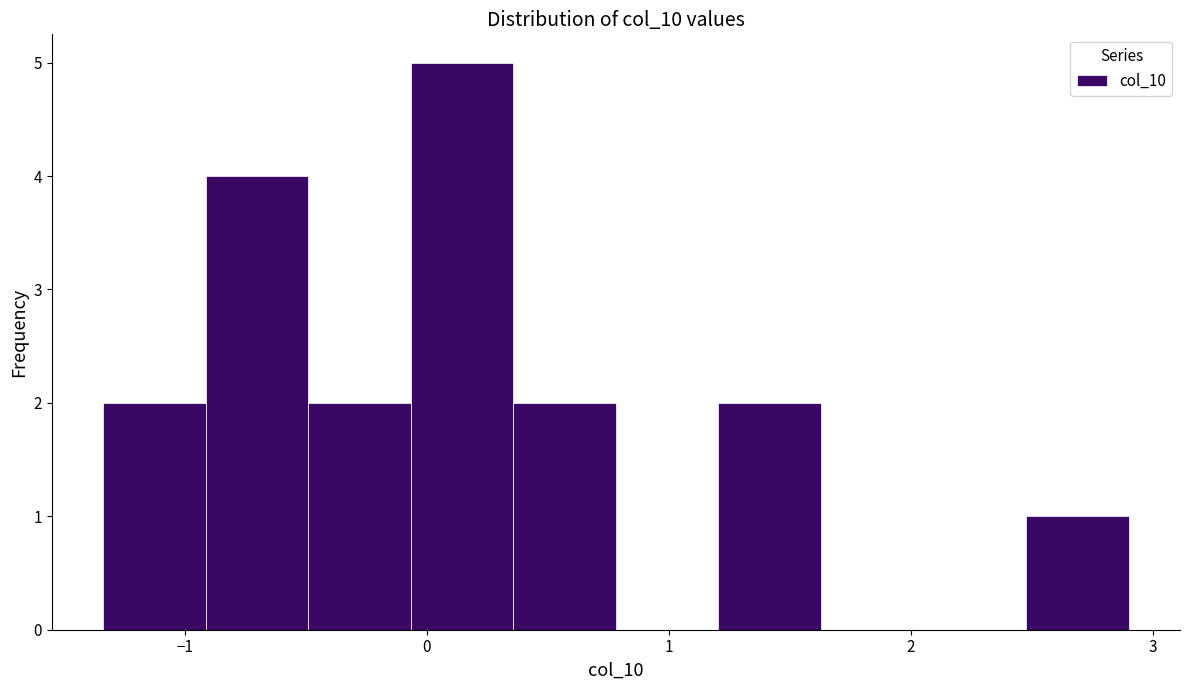

Over which range of the x-axis is the bar tallest?

-0.1 to 0.4